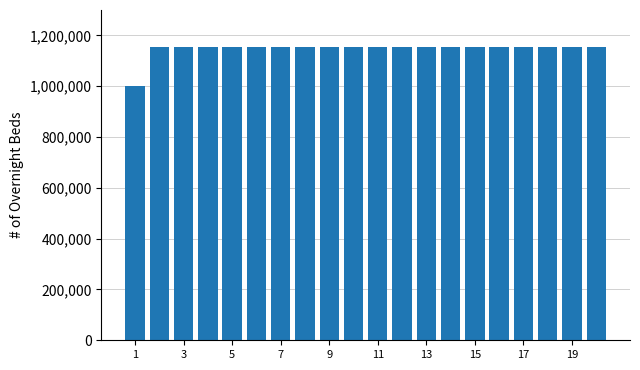

Reading right to left, what are all the values shown in this chart?

1153684	1153684	1153684	1153684	1153684	1153684	1153684	1153684	1153684	1153684	1153684	1153684	1153684	1153684	1153684	1153684	1153684	1153684	1153684	1000000